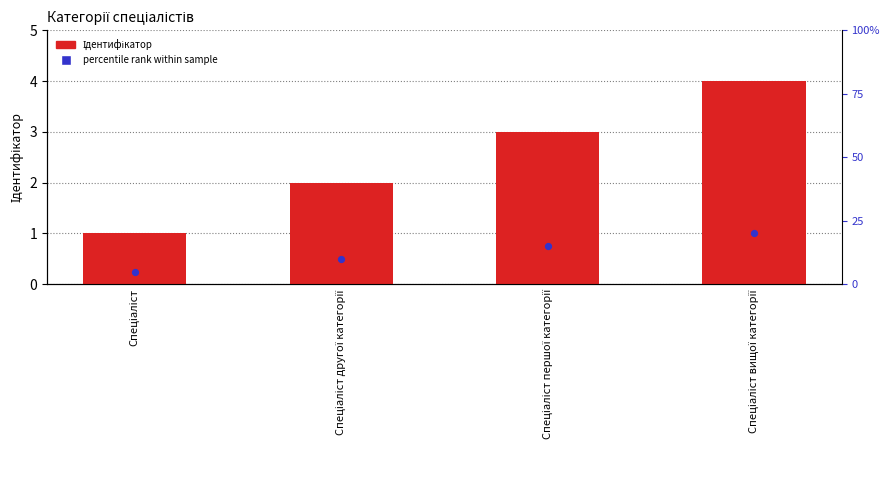

Is the value of Ідентифікатор at Спеціаліст другої категорії greater than the value of percentile rank at Спеціаліст першої категорії?

Yes